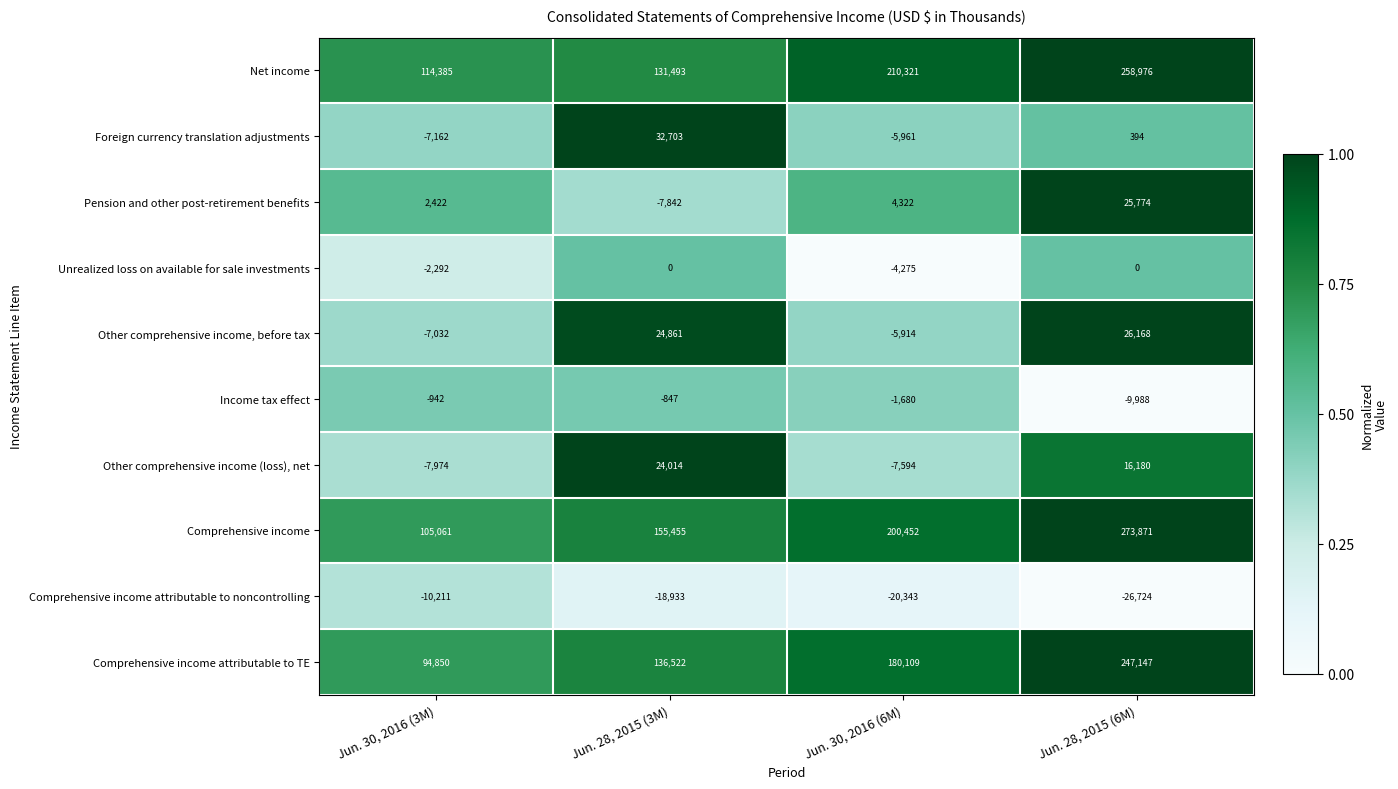

The value of Comprehensive income attributable to noncontrolling at Jun. 28, 2015 (3M) is -18933. True or false?

True